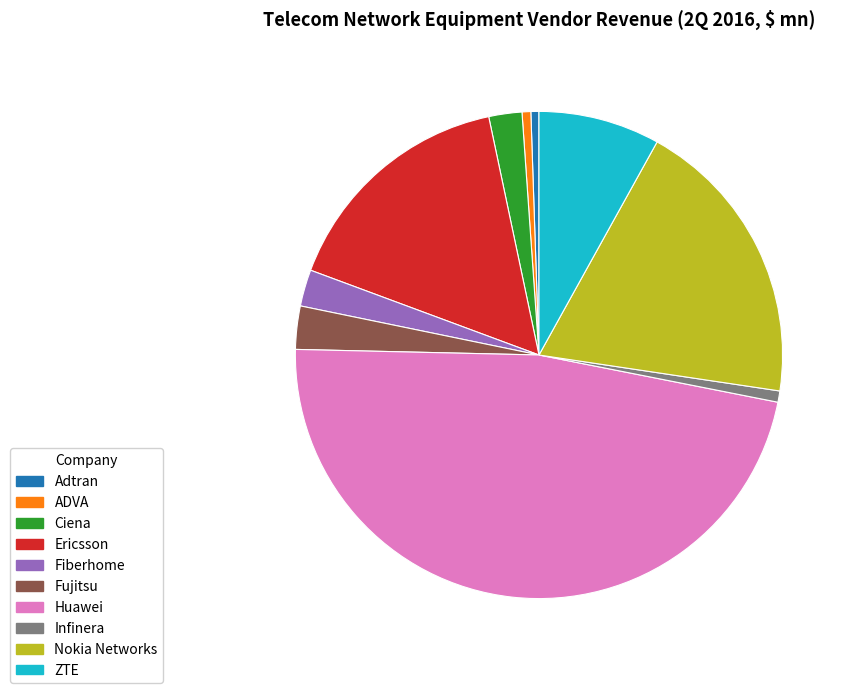

How many segments does this pie chart have?

10